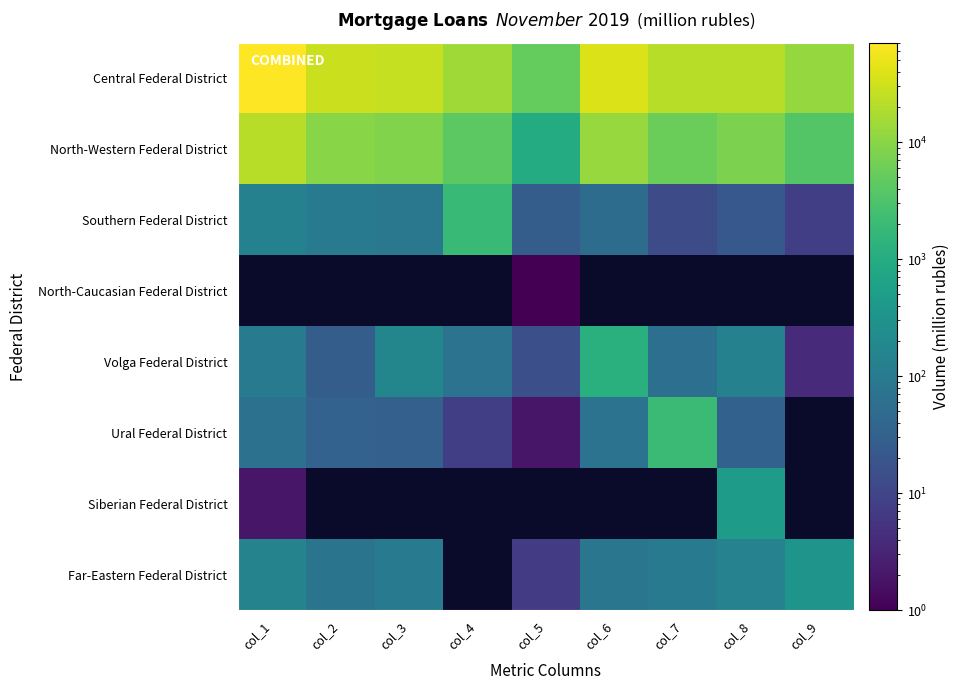

Which series has the largest total across all categories?

Central Federal District